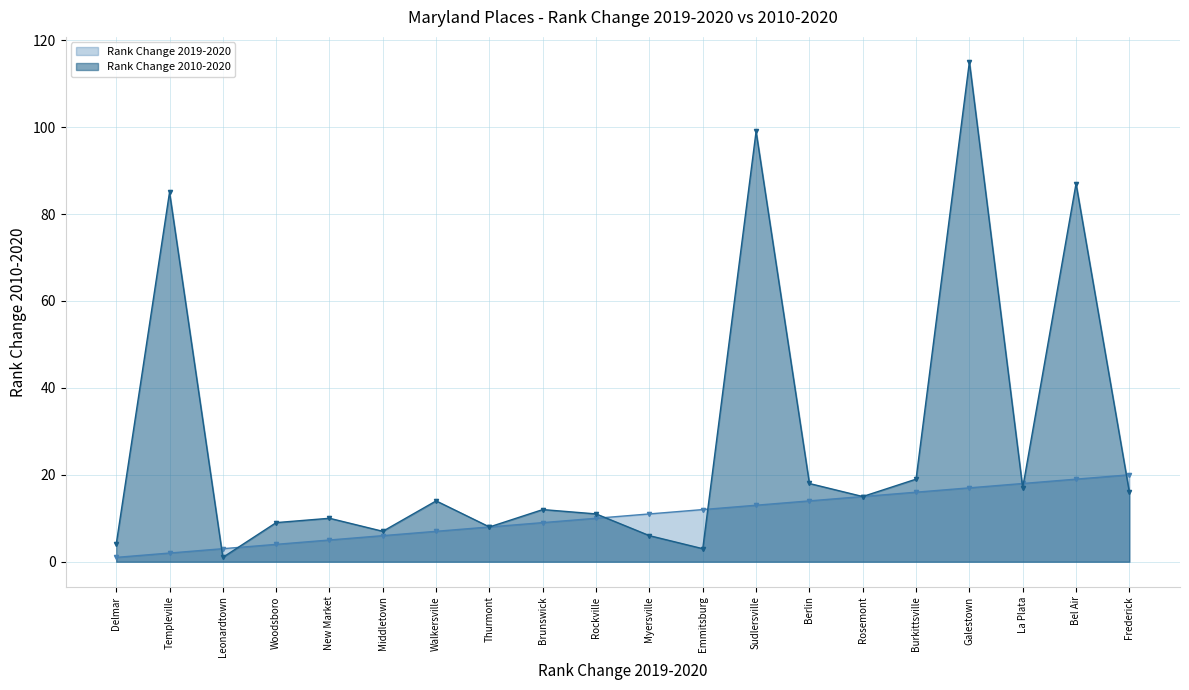

The Rank Change 2010-2020 series shows 1 at Leonardtown. True or false?

False